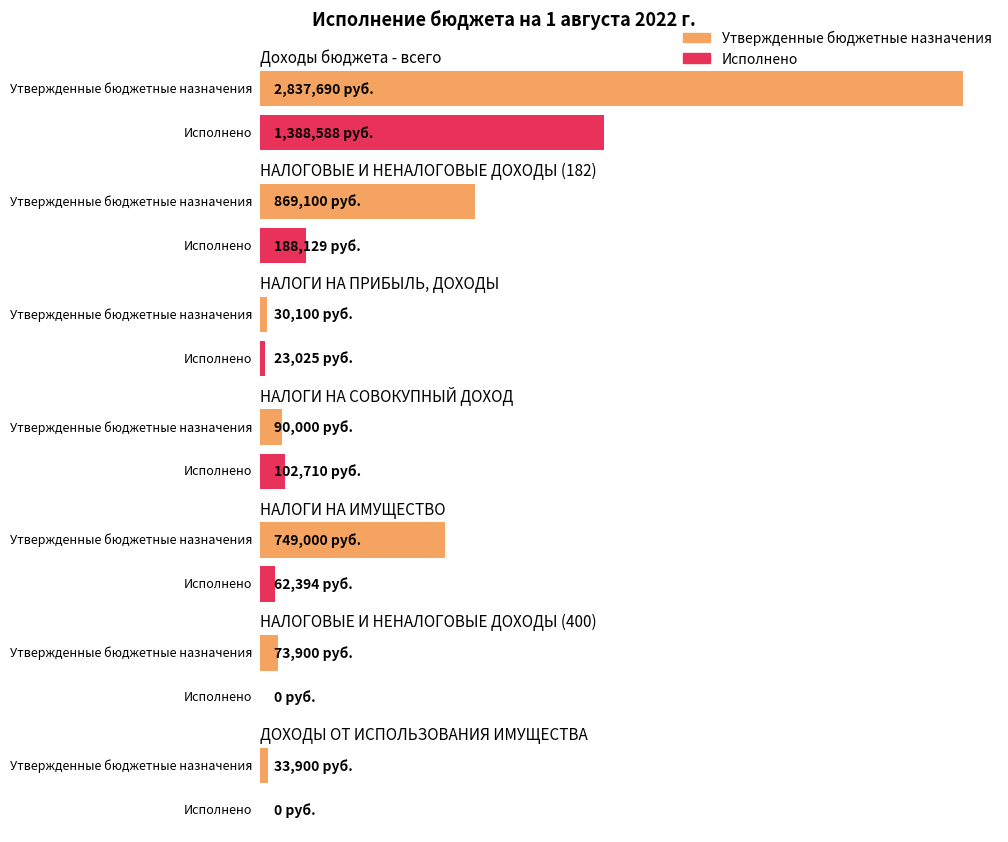

List the labels in order of Исполнено value, smallest first.

НАЛОГОВЫЕ И НЕНАЛОГОВЫЕ ДОХОДЫ (400), ДОХОДЫ ОТ ИСПОЛЬЗОВАНИЯ ИМУЩЕСТВА, НАЛОГИ НА ПРИБЫЛЬ, ДОХОДЫ, НАЛОГИ НА ИМУЩЕСТВО, НАЛОГИ НА СОВОКУПНЫЙ ДОХОД, НАЛОГОВЫЕ И НЕНАЛОГОВЫЕ ДОХОДЫ (182), Доходы бюджета - всего